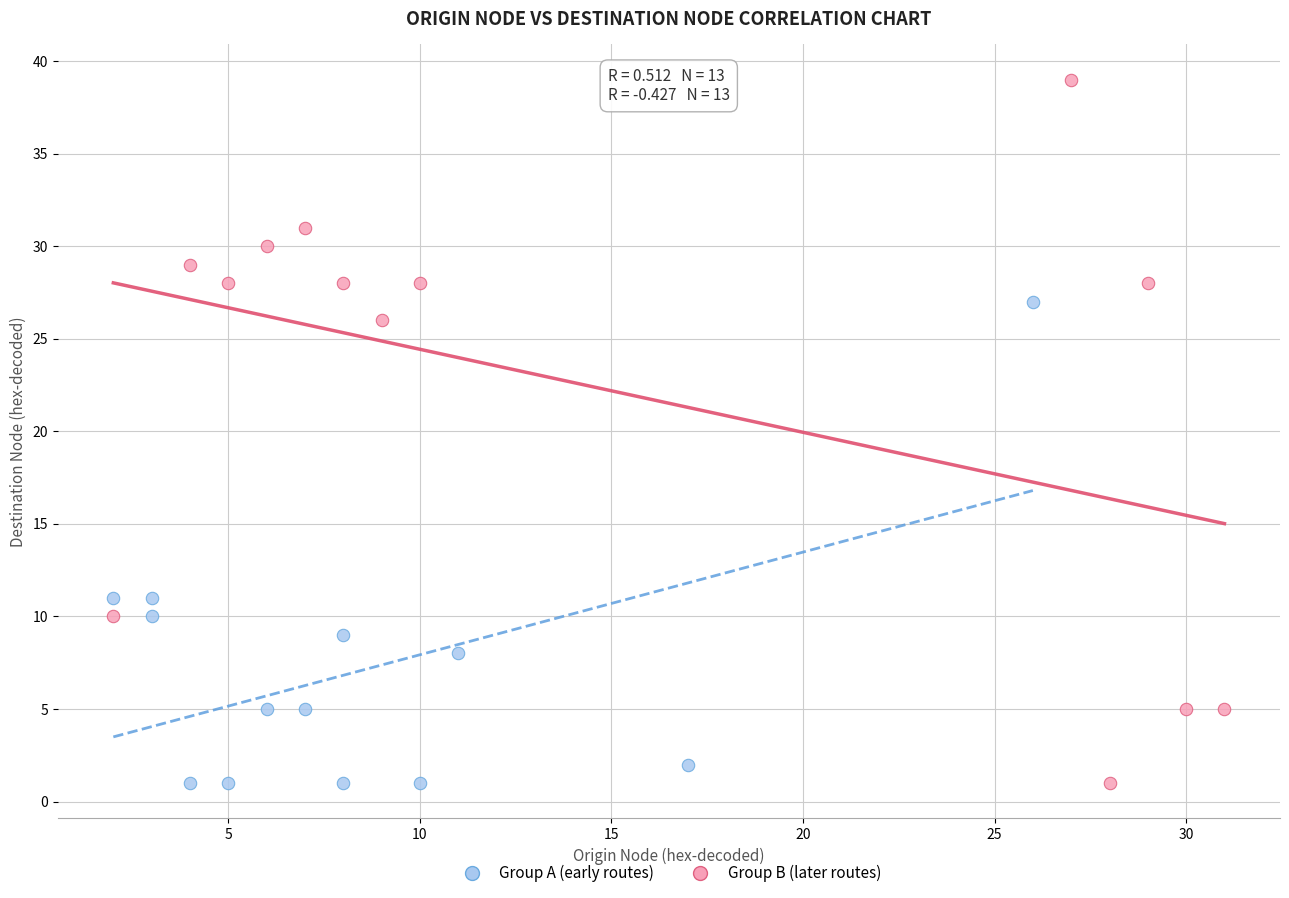

Which series has the largest Y range (max minus min)?

Group B (later routes)